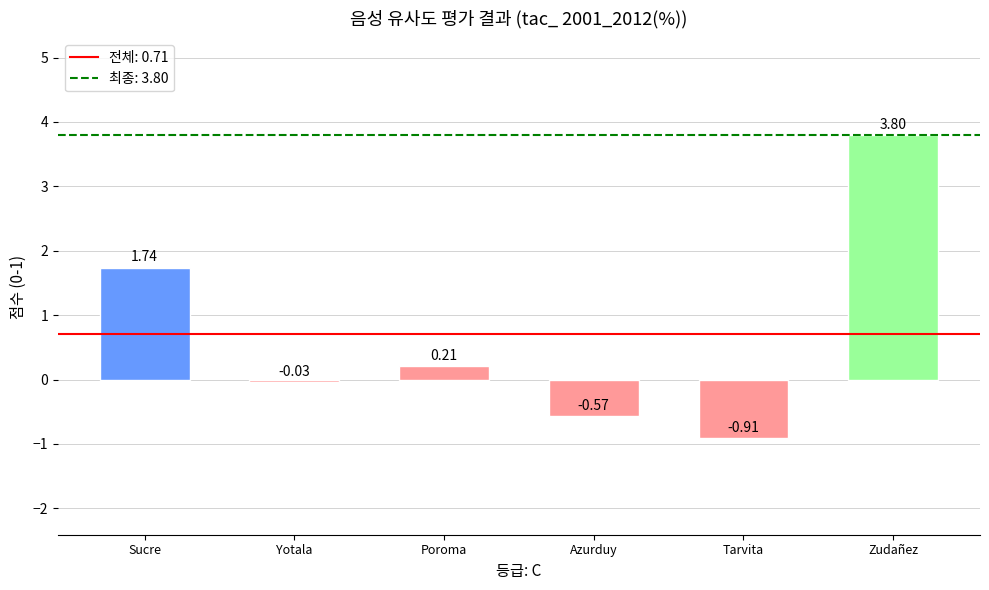

List the labels in order of value, largest first.

Zudañez, Sucre, Poroma, Yotala, Azurduy, Tarvita